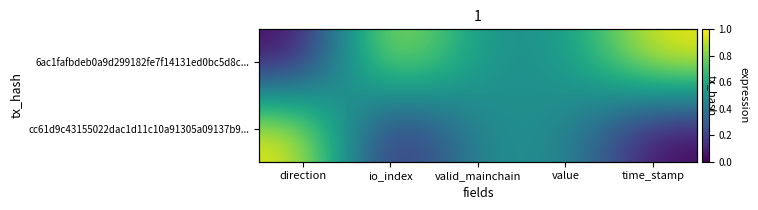

Is it true that cc61d9c43155022dac1d11c10a91305a09137b9... equals 0.7 at valid_mainchain?

False